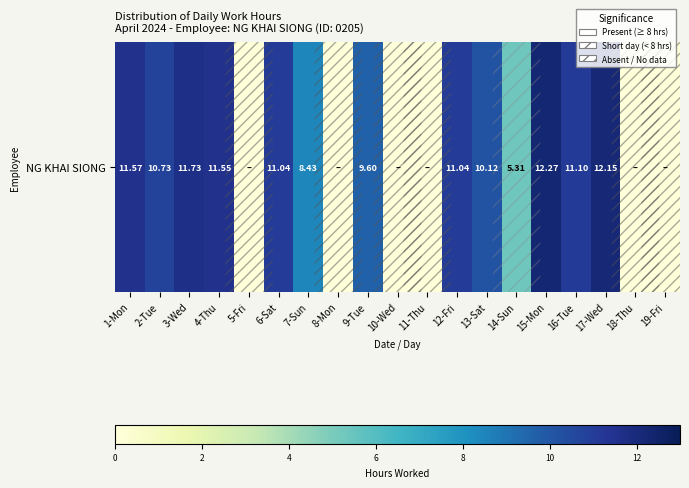

List the labels in order of value, largest first.

15-Mon, 17-Wed, 3-Wed, 1-Mon, 4-Thu, 16-Tue, 6-Sat, 12-Fri, 2-Tue, 13-Sat, 9-Tue, 7-Sun, 14-Sun, 5-Fri, 8-Mon, 10-Wed, 11-Thu, 18-Thu, 19-Fri